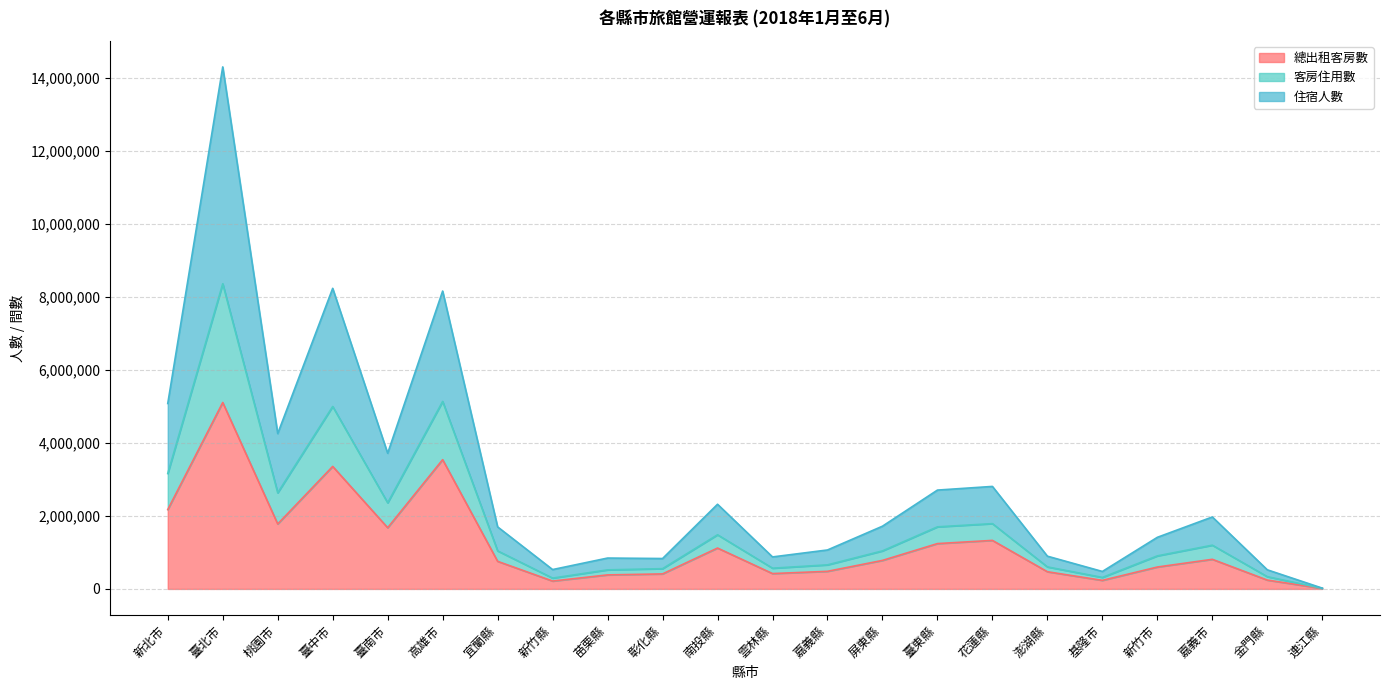

Count the number of categories in the chart.

22